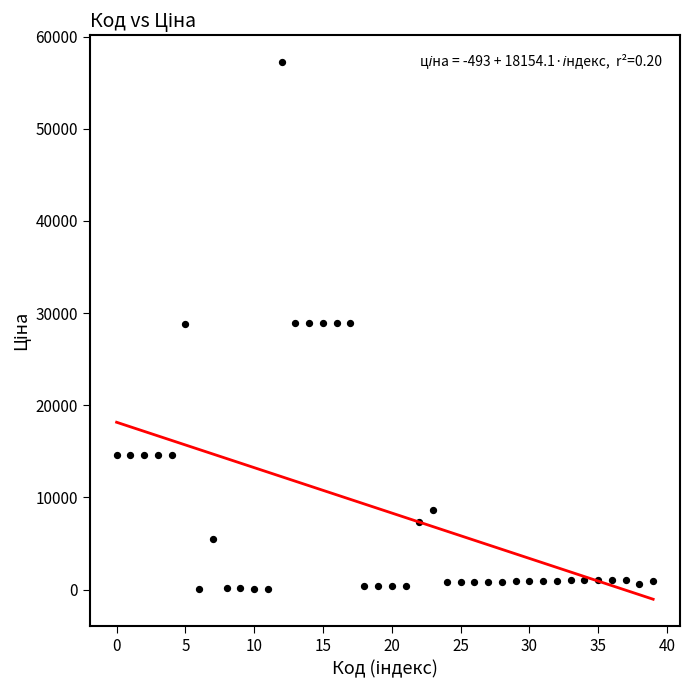

What is the range of Y values (max minus min)?

57203.4